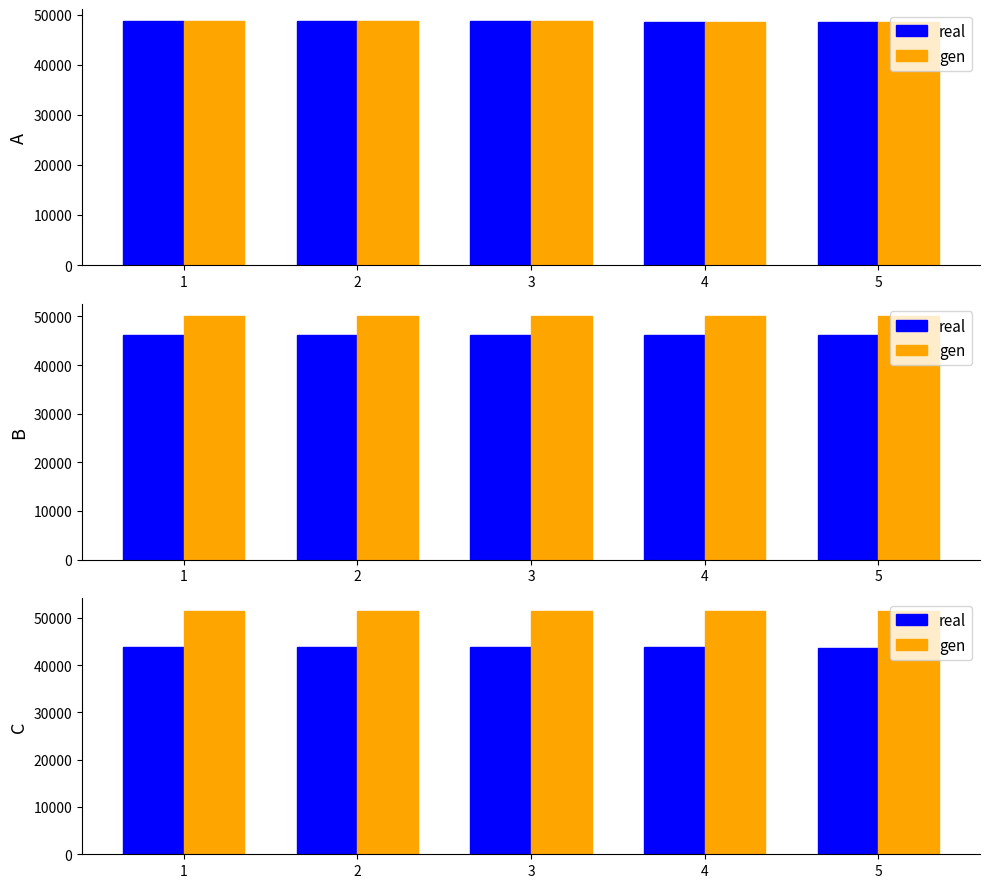

At how many categories does at least one series exceed 45513?

5